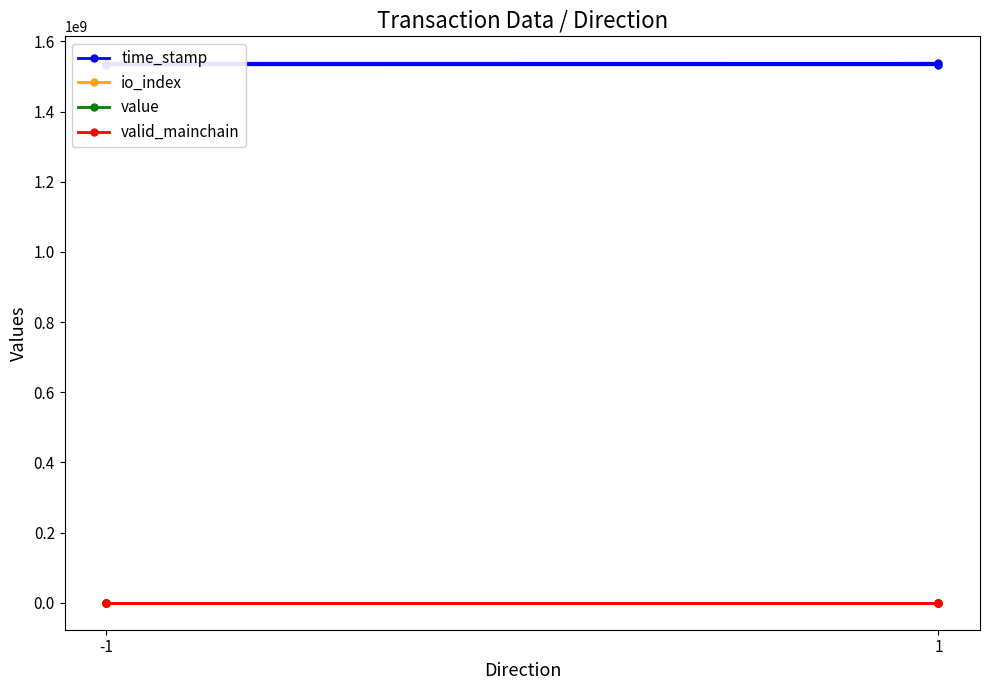

True or false: time_stamp and valid_mainchain intersect in this chart.

False